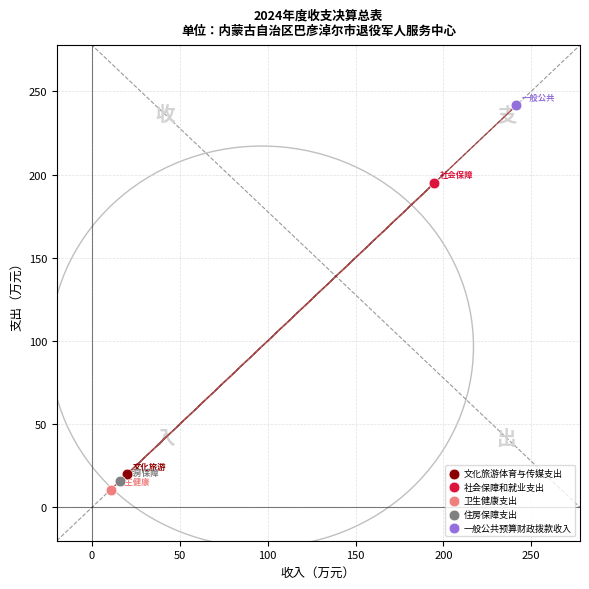

What are all the series names shown in the legend?

文化旅游体育与传媒支出, 社会保障和就业支出, 卫生健康支出, 住房保障支出, 一般公共预算财政拨款收入